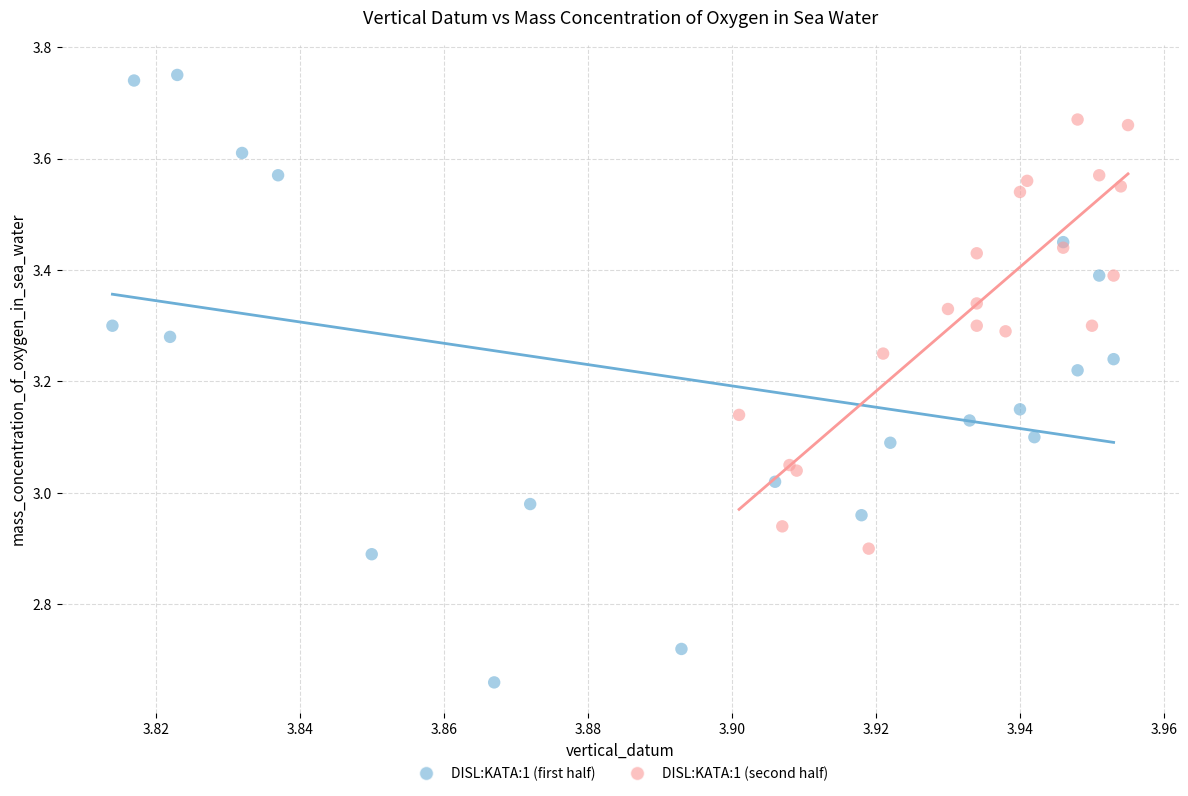

Which series has the largest Y range (max minus min)?

DISL:KATA:1 (first half)